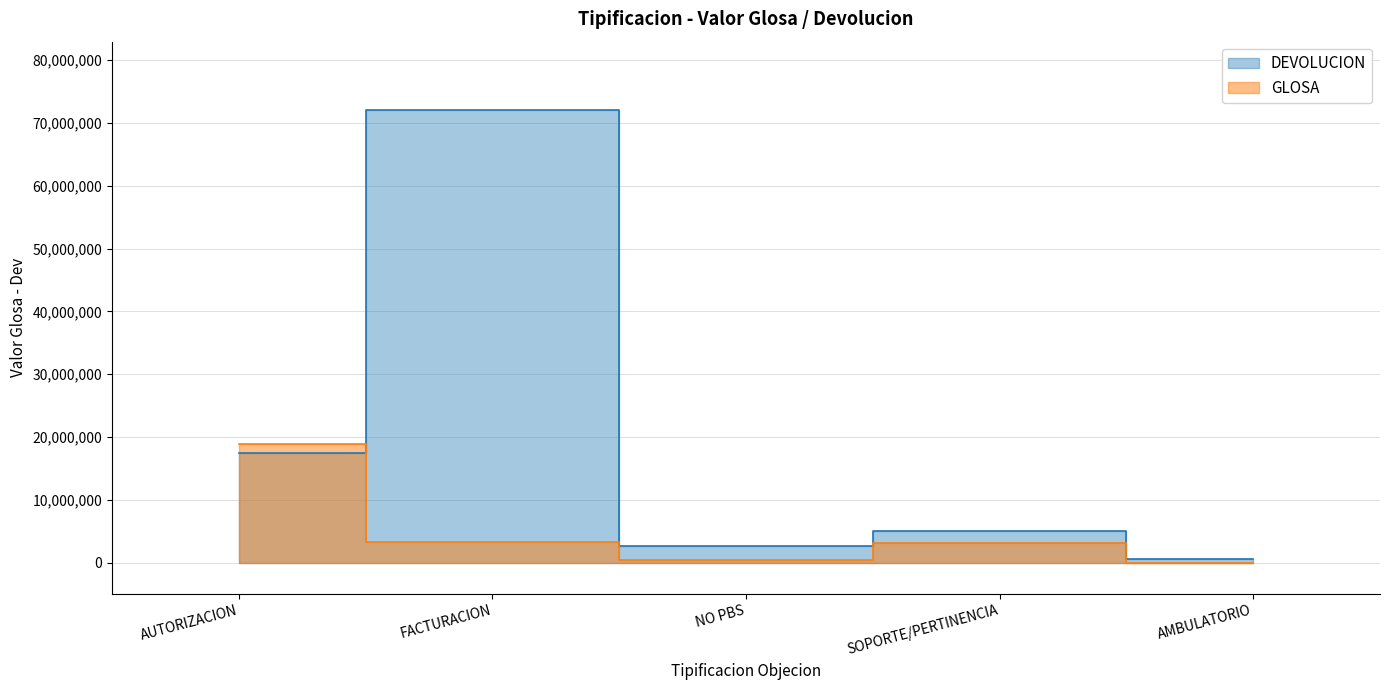

At how many categories does at least one series exceed 14104861?

2